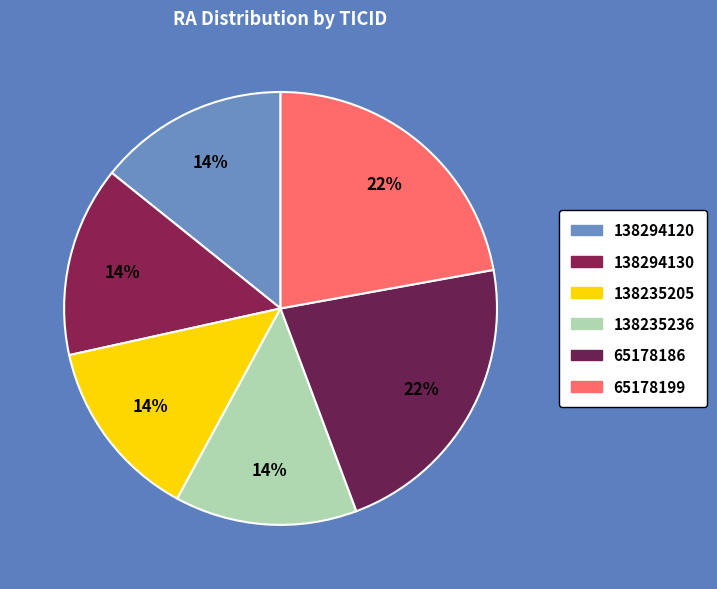

Which has a higher value, 138235236 or 138294130?

138294130